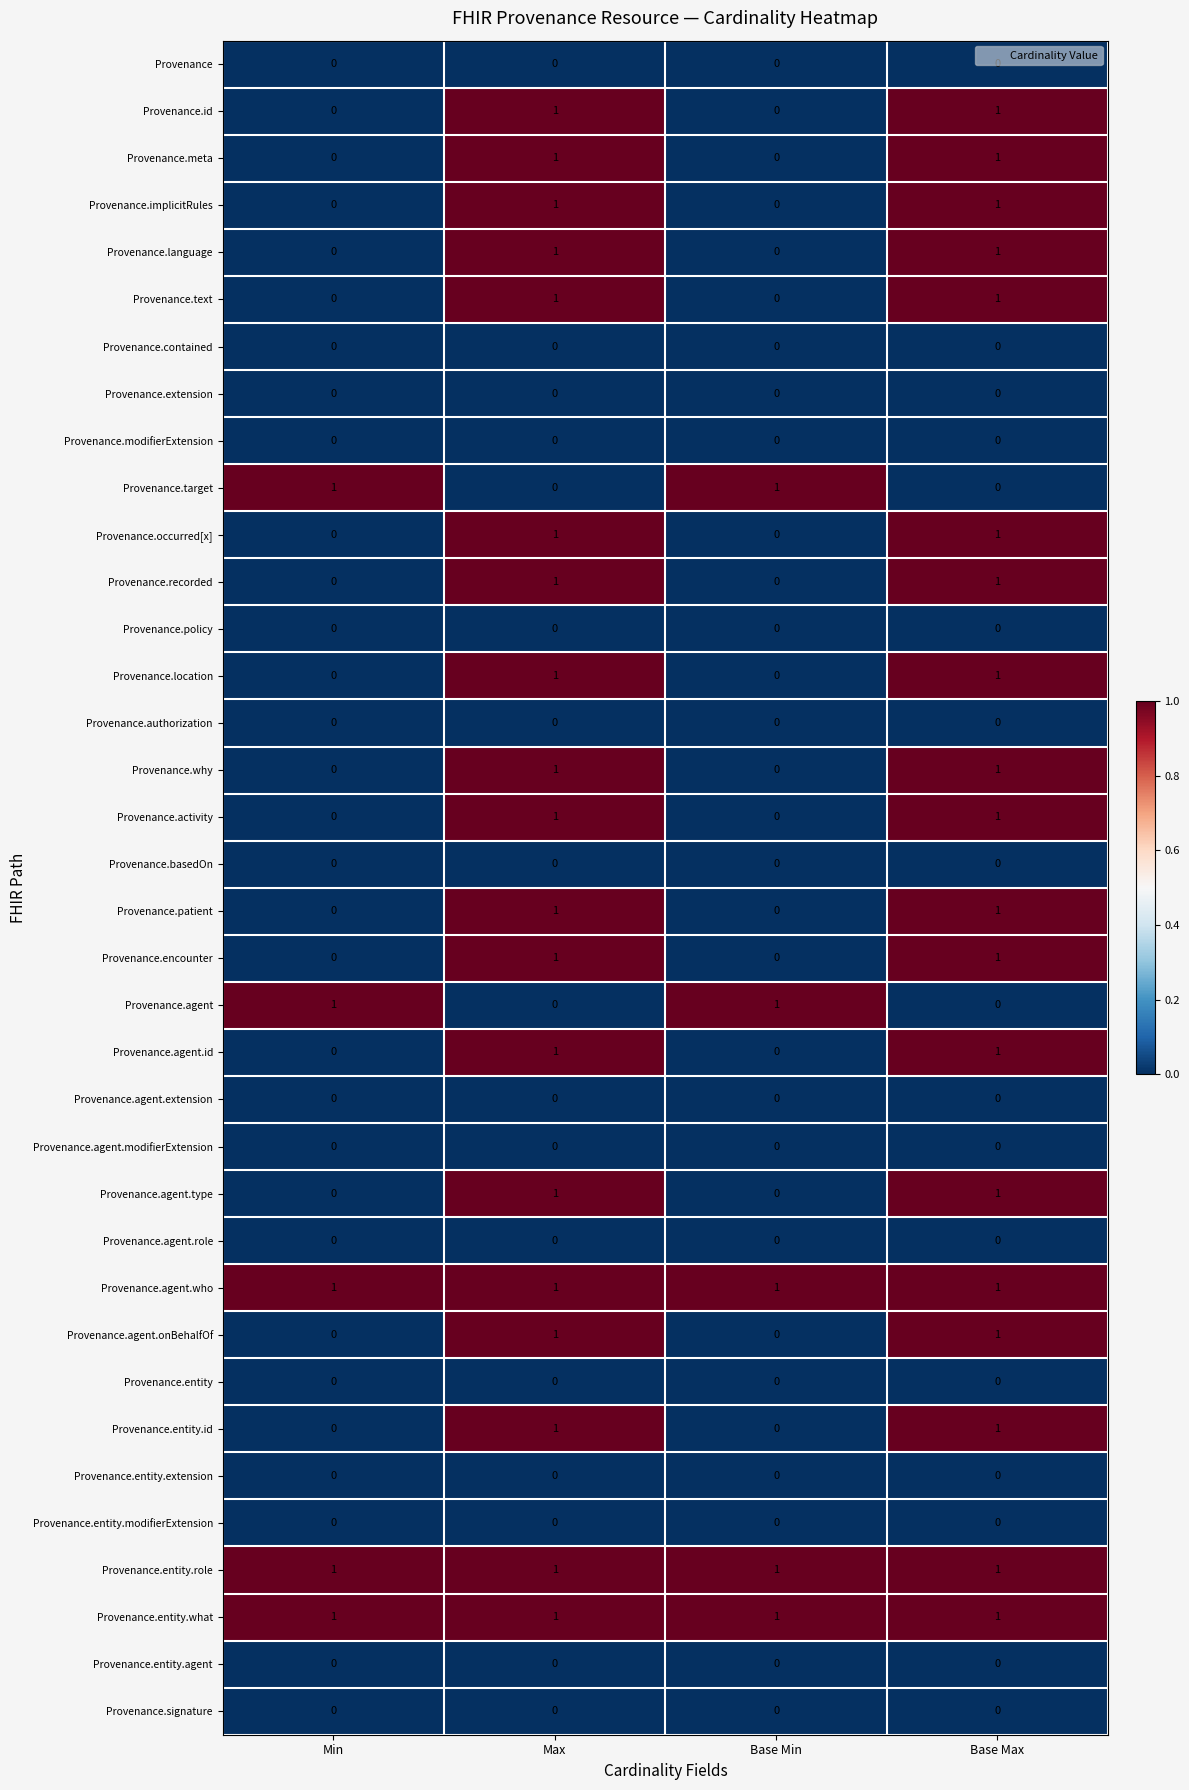

The Provenance.agent.who series shows 1 at Max. True or false?

True